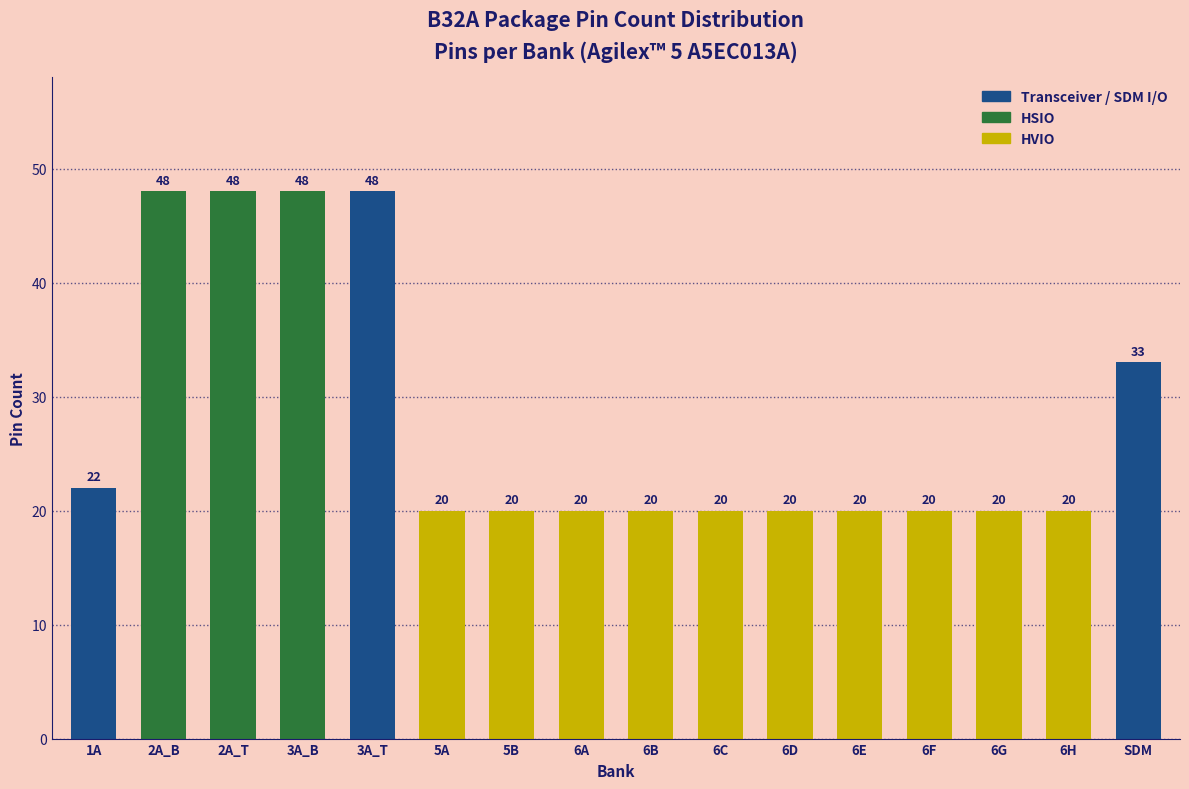

Reading left to right, what are all the values shown in this chart?

22	48	48	48	48	20	20	20	20	20	20	20	20	20	20	33